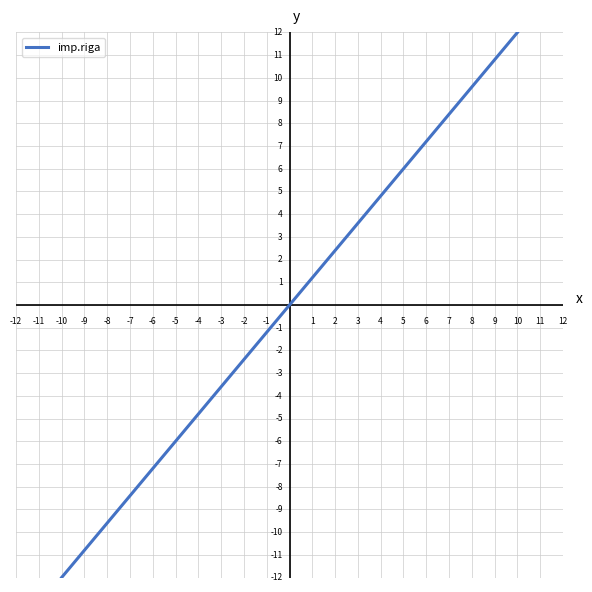

What is the greatest value displayed?

12.0